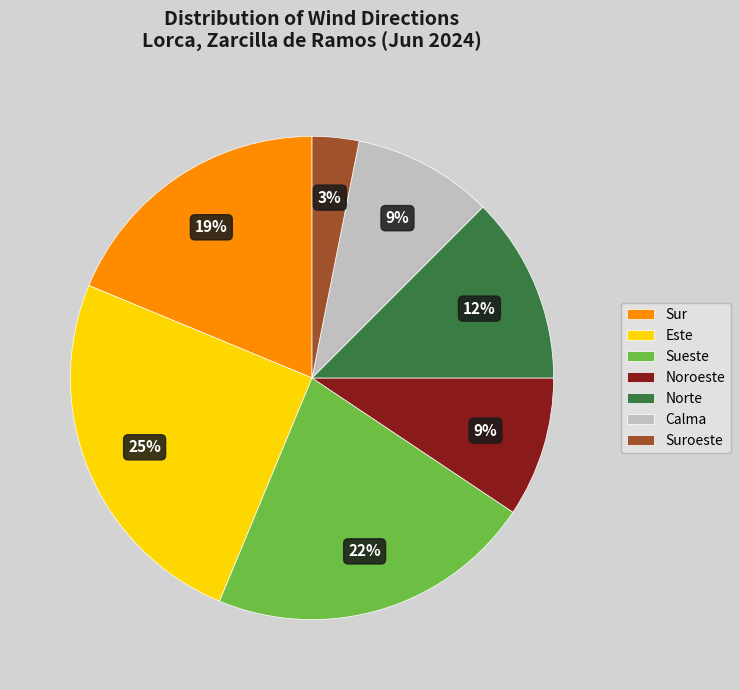

Does Sur account for over 50% of the chart?

No